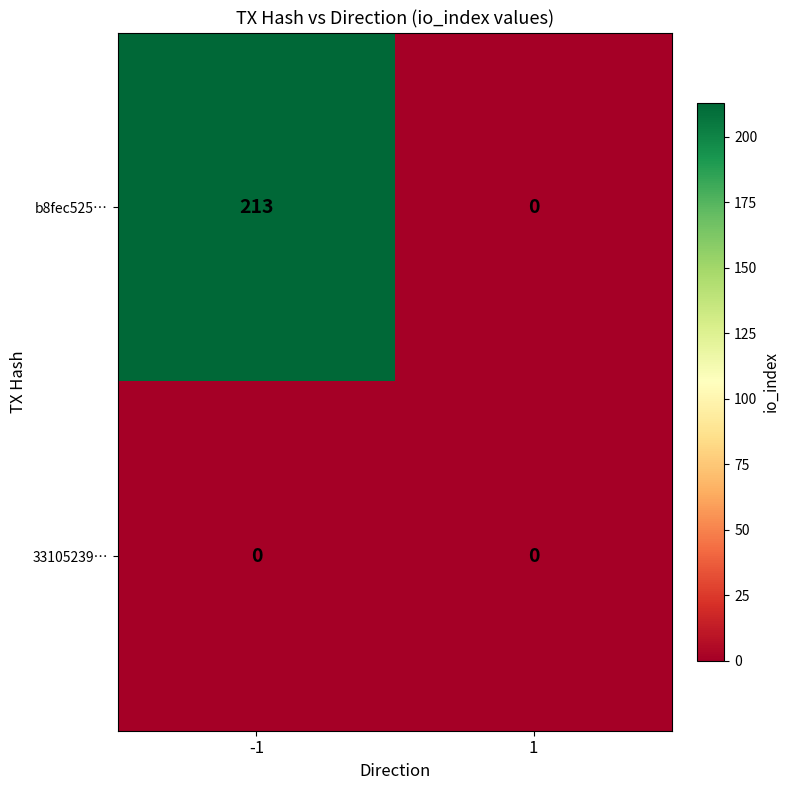

What is the difference between the highest and lowest values at -1?

213